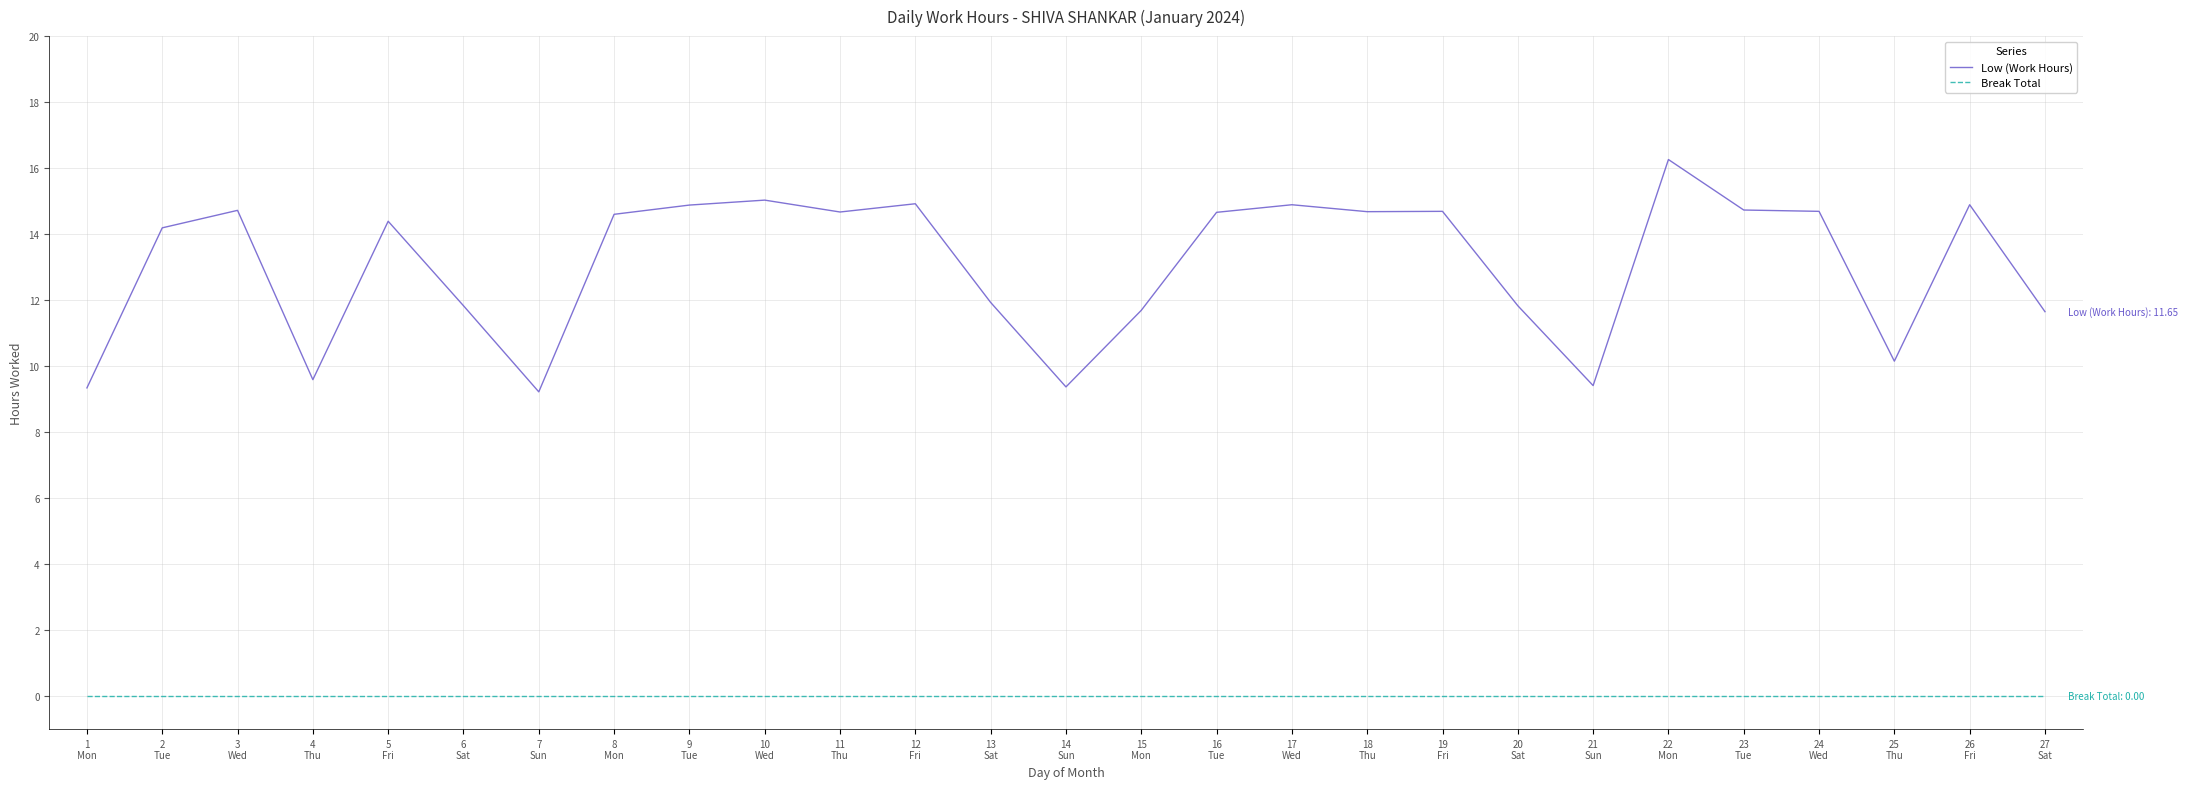

What is the approximate value of Low (Work Hours) at 21
Sun?

9.4